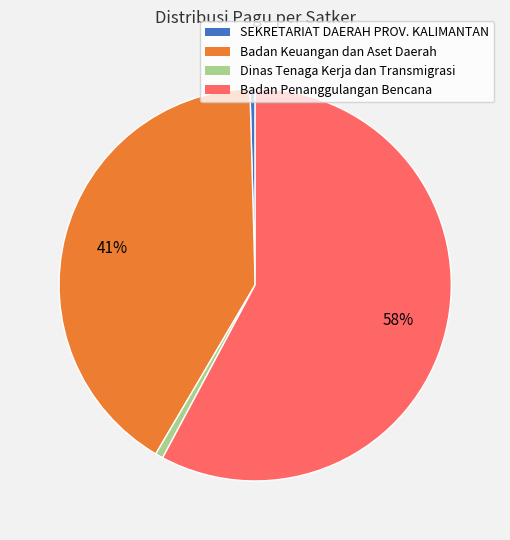

Is there a majority slice in this chart?

Yes